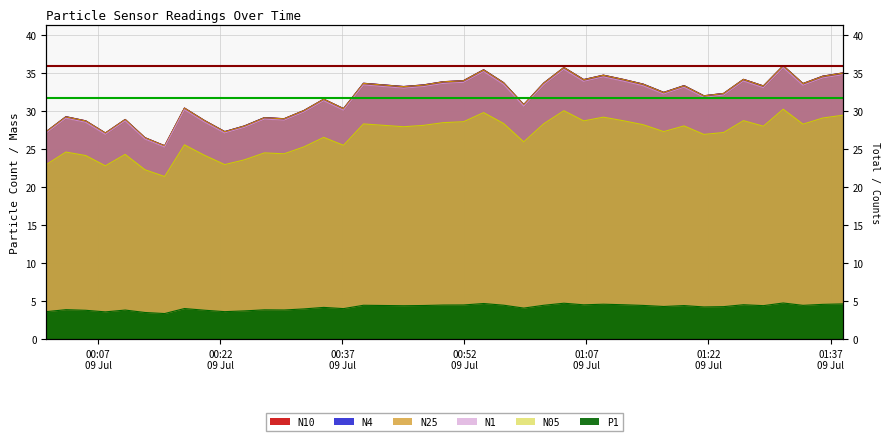

How many lines are shown in the chart?

6